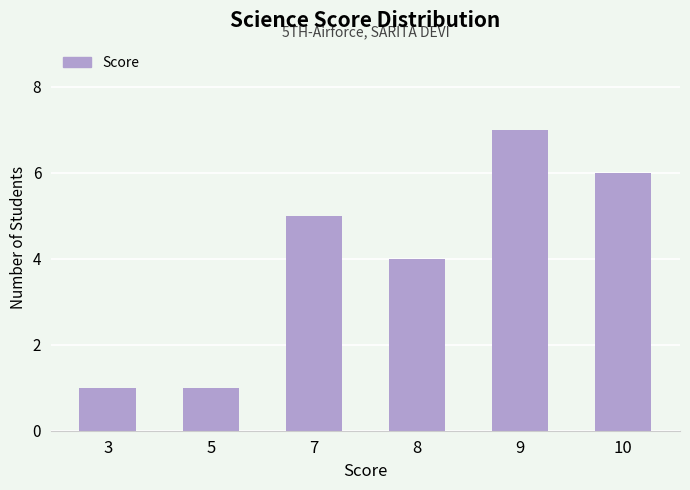

What is the average value?

4